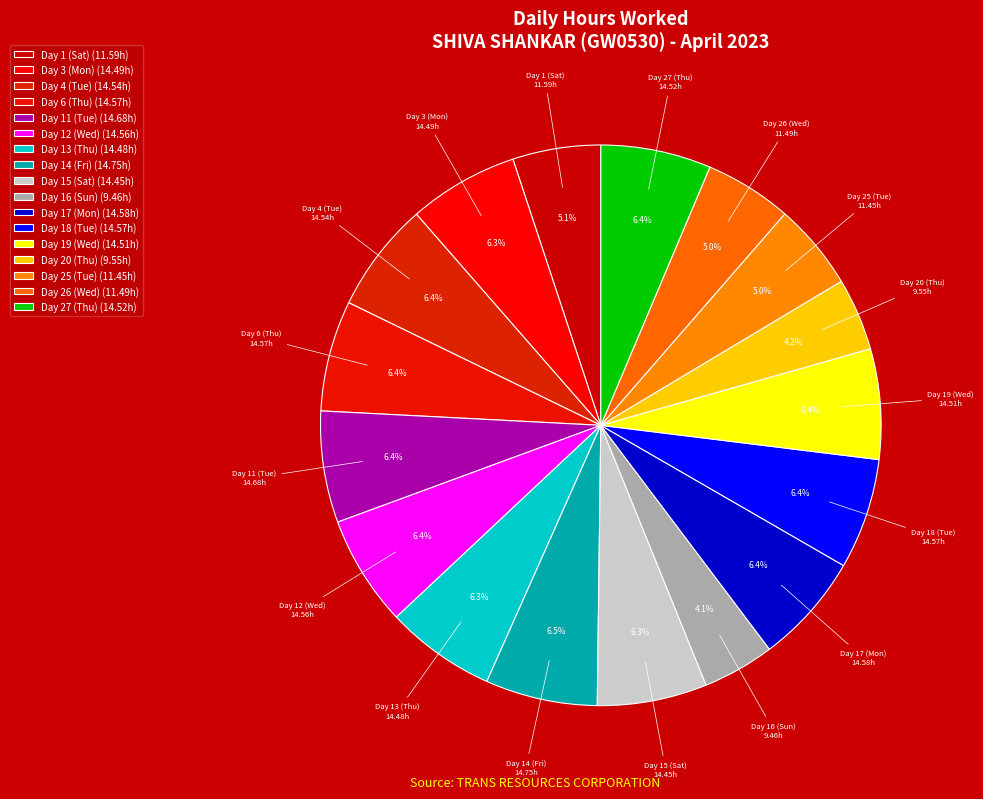

Approximately how many times larger is the value at Day 19 (Wed) compared to Day 18 (Tue)?

1.0